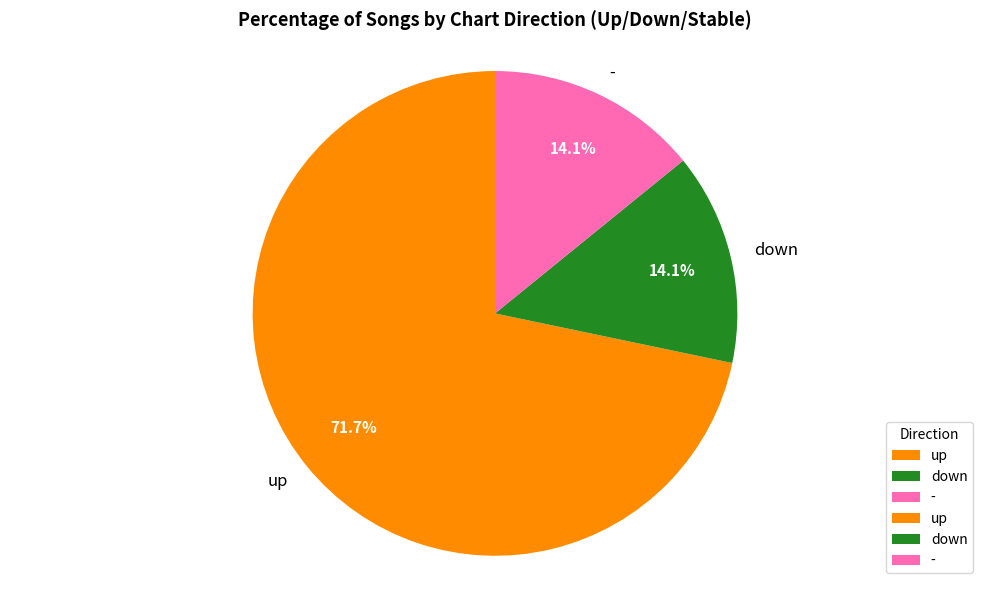

Between - and up, which is larger?

up